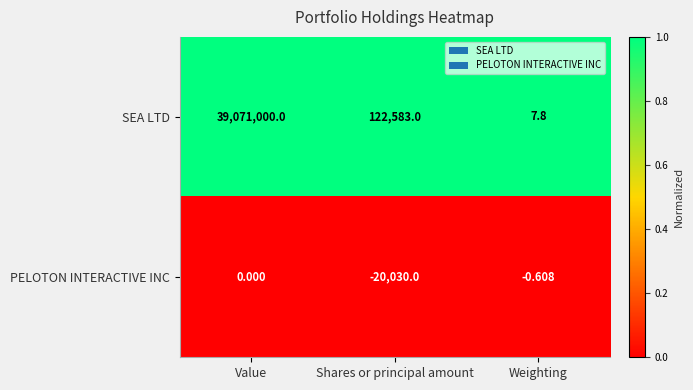

What is the difference between the highest and lowest values at Weighting?

8.4